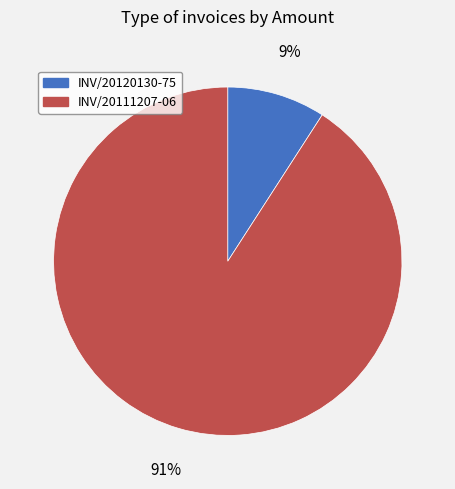

Rank the categories by value from lowest to highest.

INV/20120130-75, INV/20111207-06